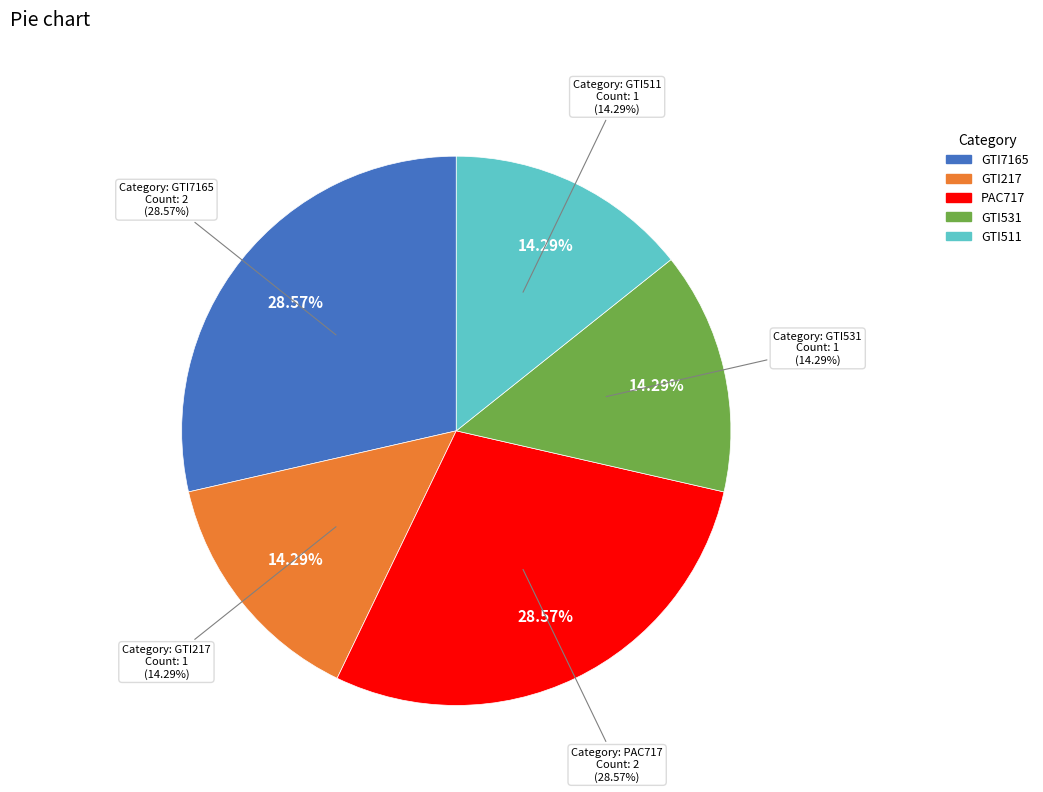

Is it true that GTI217 is 14% of the pie?

True